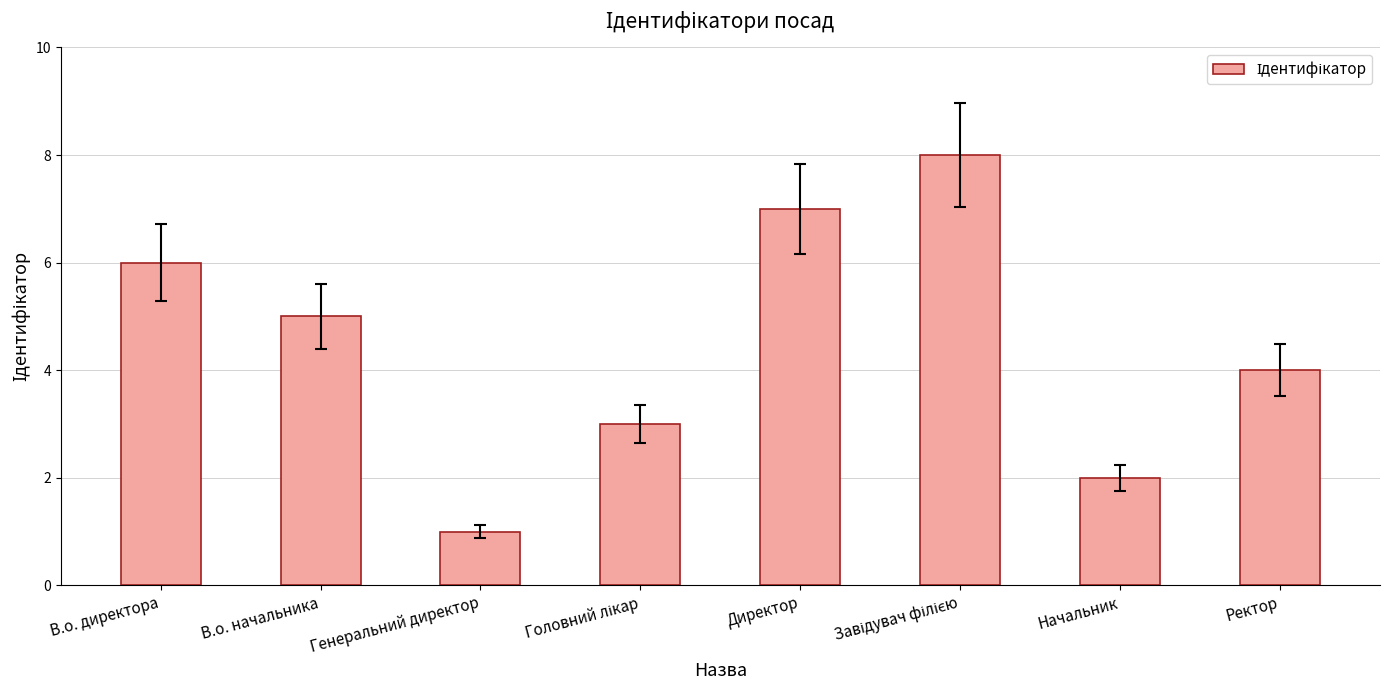

What is the label of the 1st bar from the left?

В.о. директора